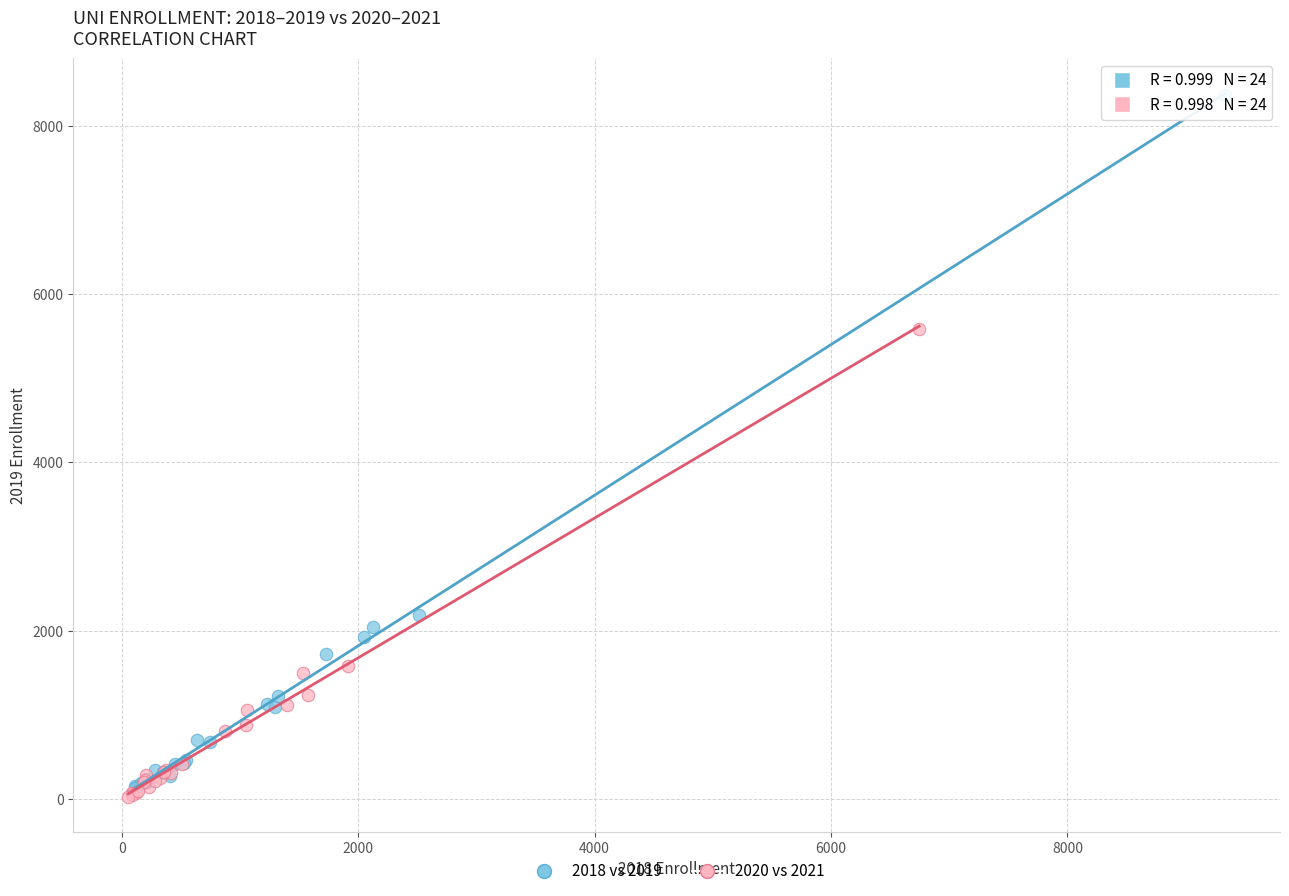

Which series has the widest spread of Y values?

2018 vs 2019